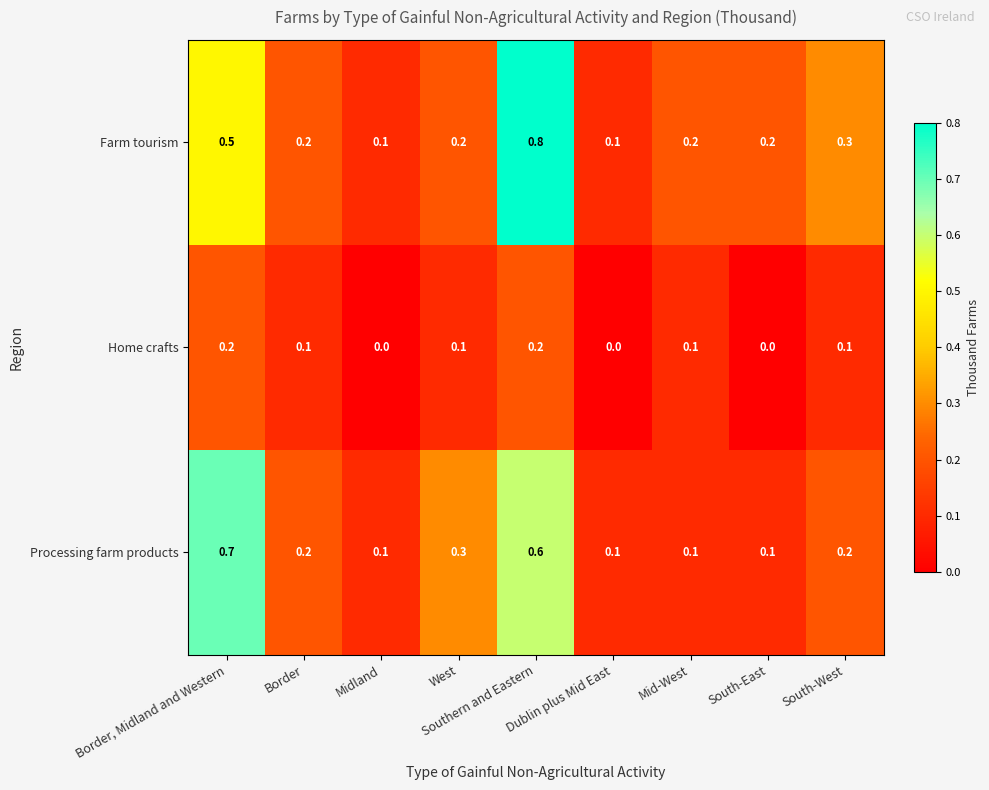

Which series has the largest total across all categories?

Farm tourism